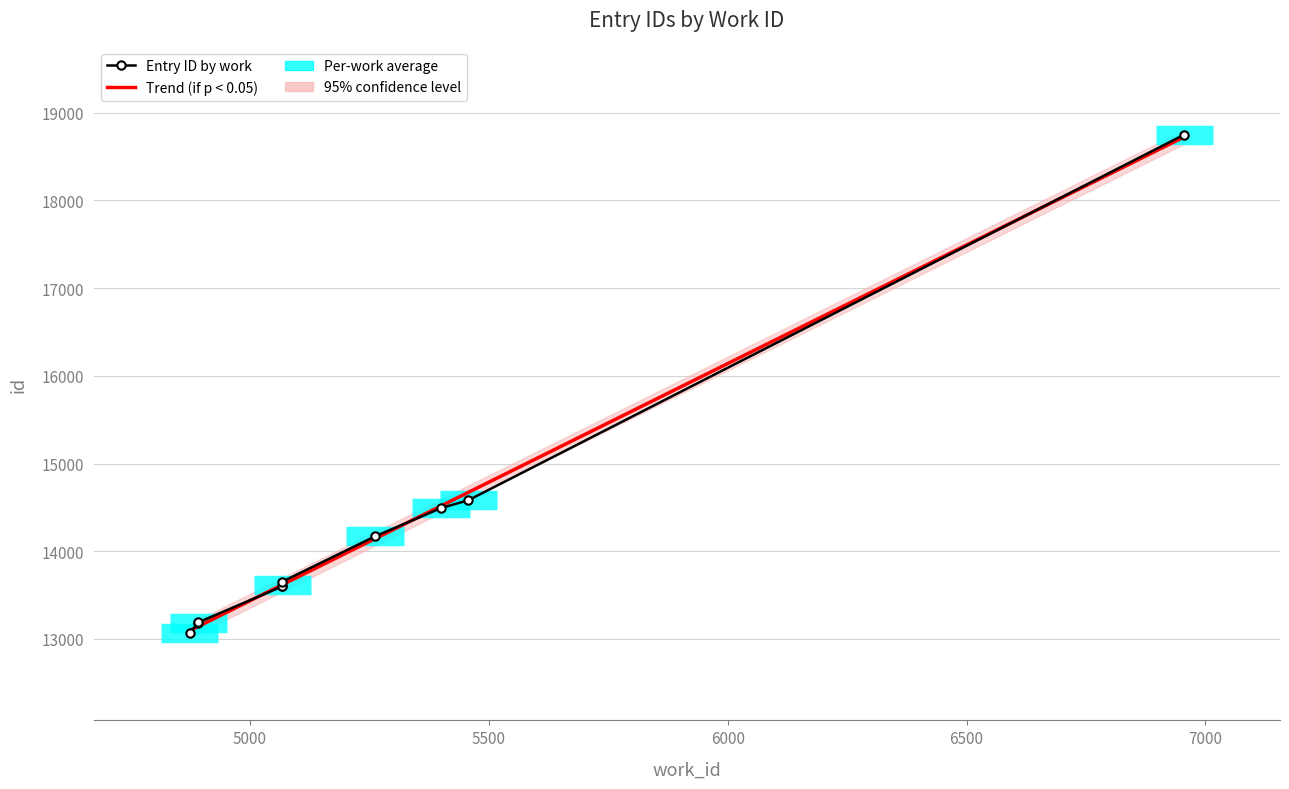

What is the ratio of the value at 5457 to the value at 4874?

1.1